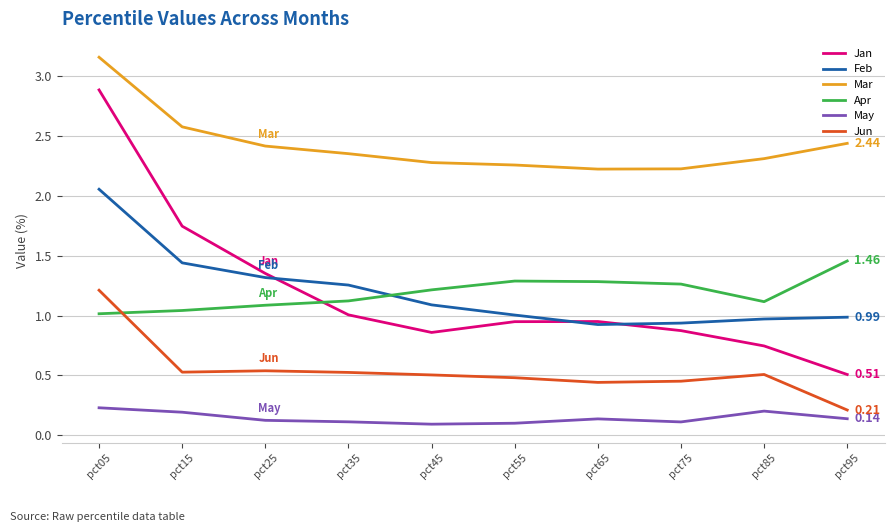

True or false: Apr and May intersect in this chart.

False